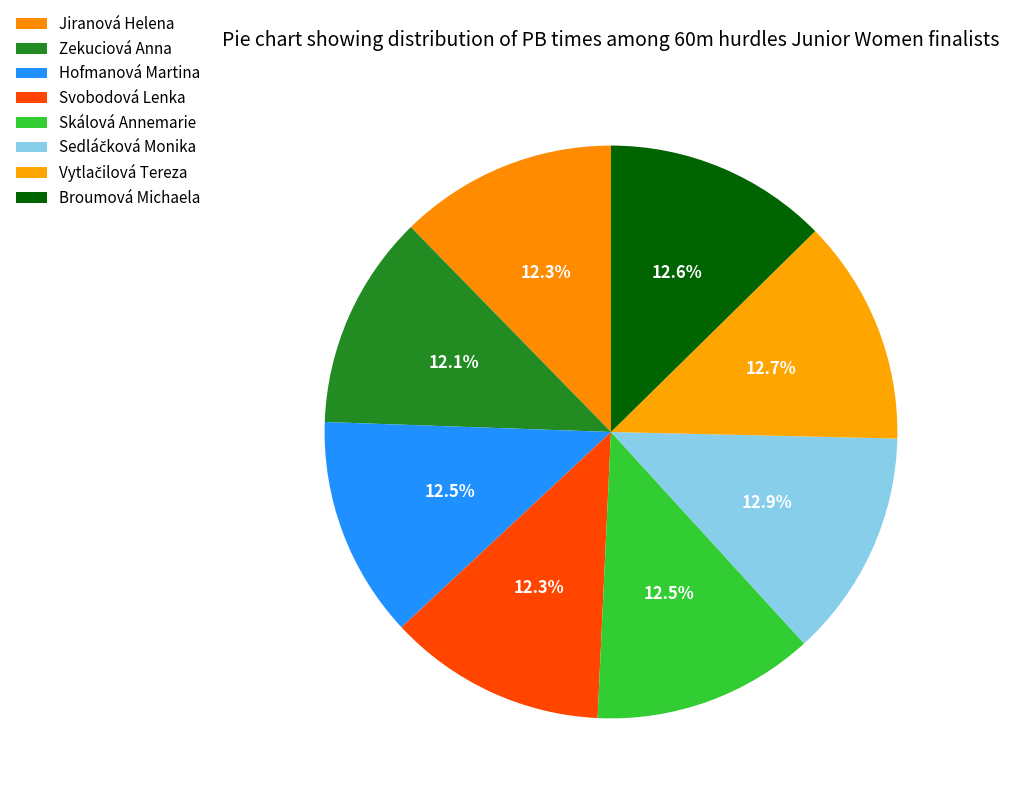

What is the change in value from Jiranová Helena to Vytlačilová Tereza?

+0.3